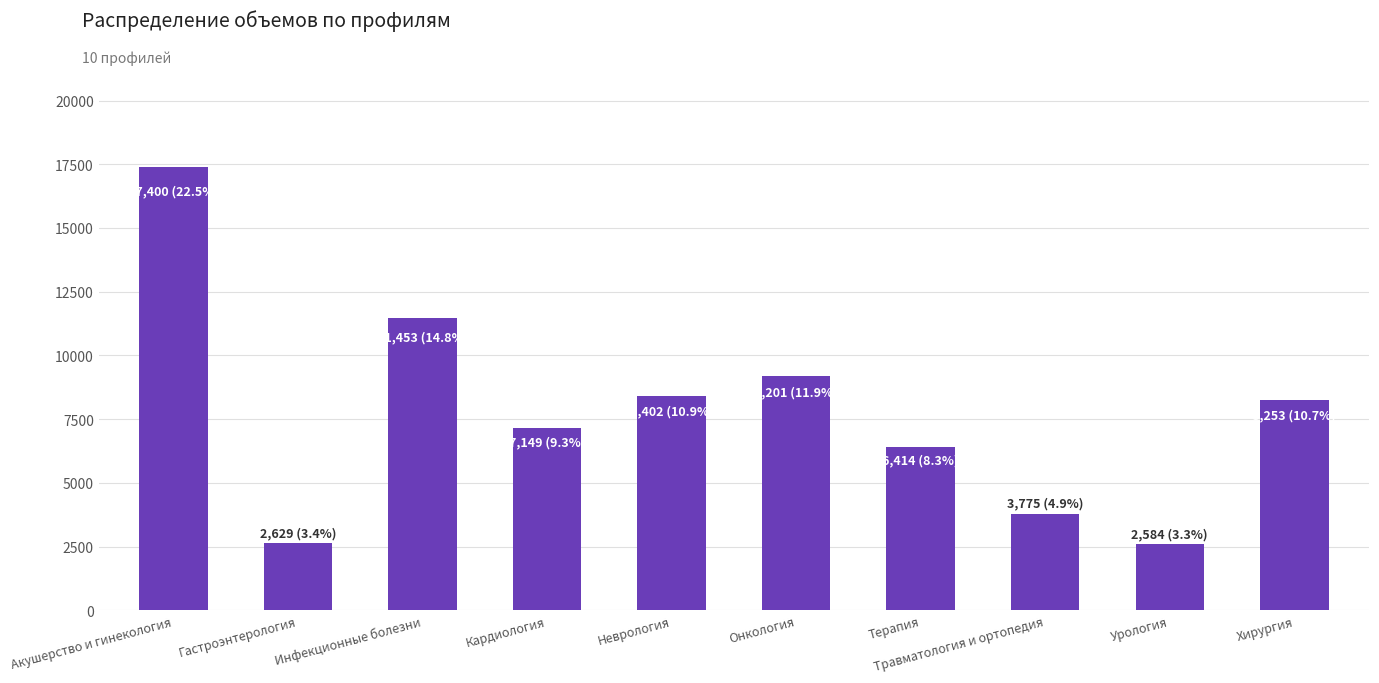

What is the change in value from Инфекционные болезни to Урология?

-8869